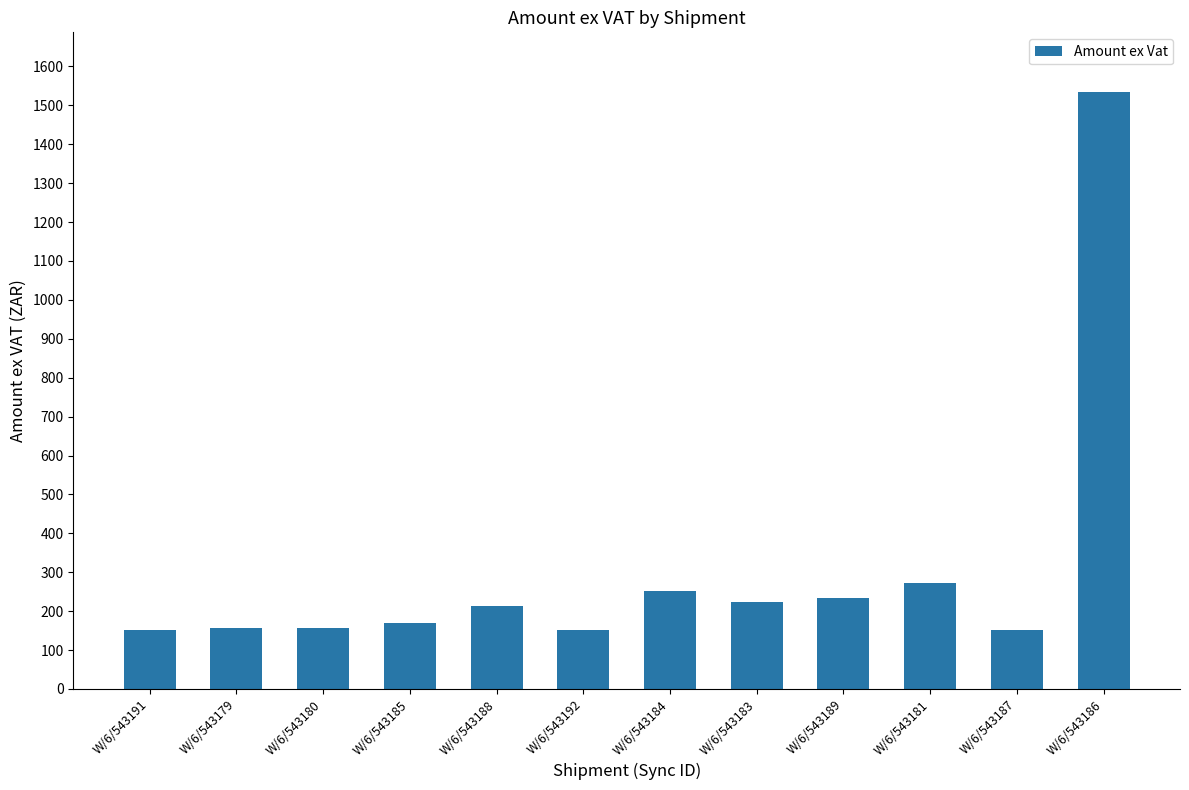

What is the sum of all values?

3667.1